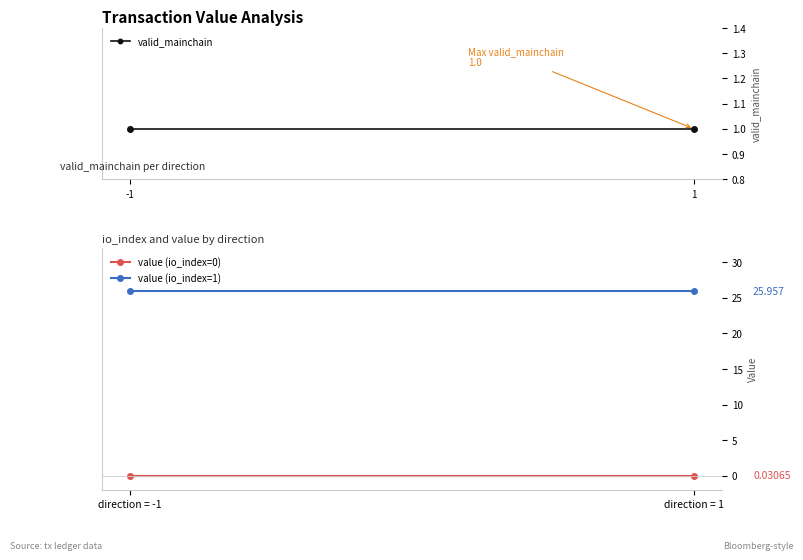

What is the spread (max minus min) of values at -1?

25.9